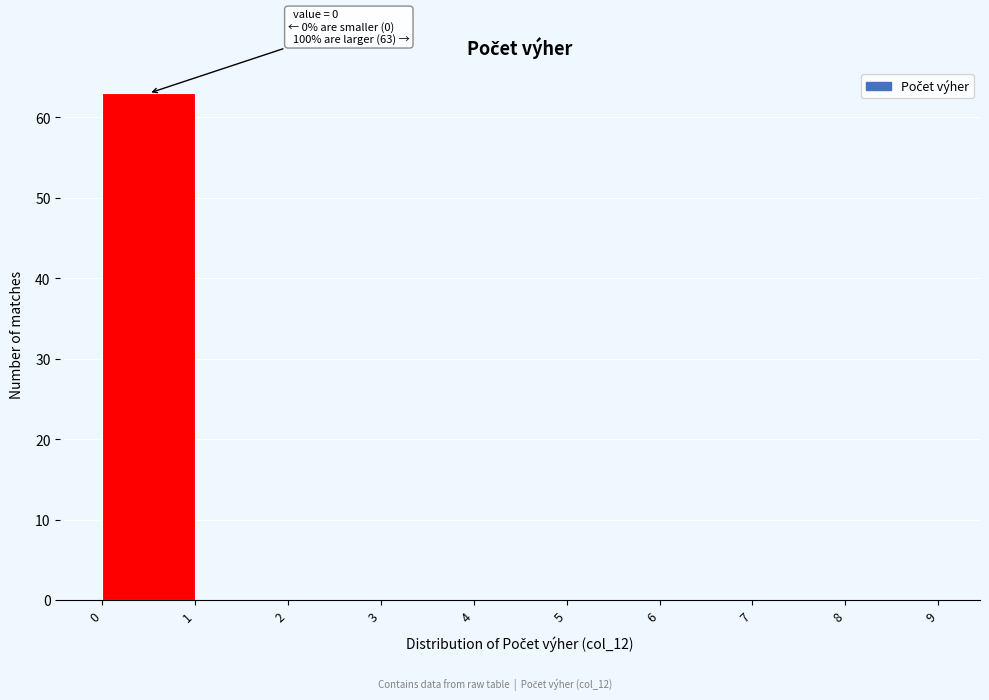

Over which range of the x-axis is the bar tallest?

0 to 1